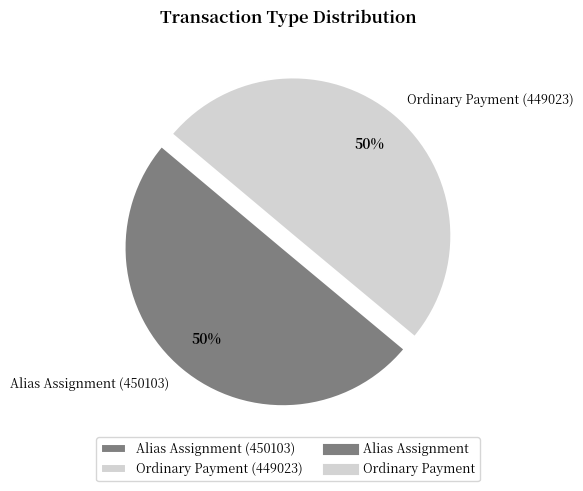

What percentage is the Alias Assignment (450103) slice, to the nearest percent?

50%